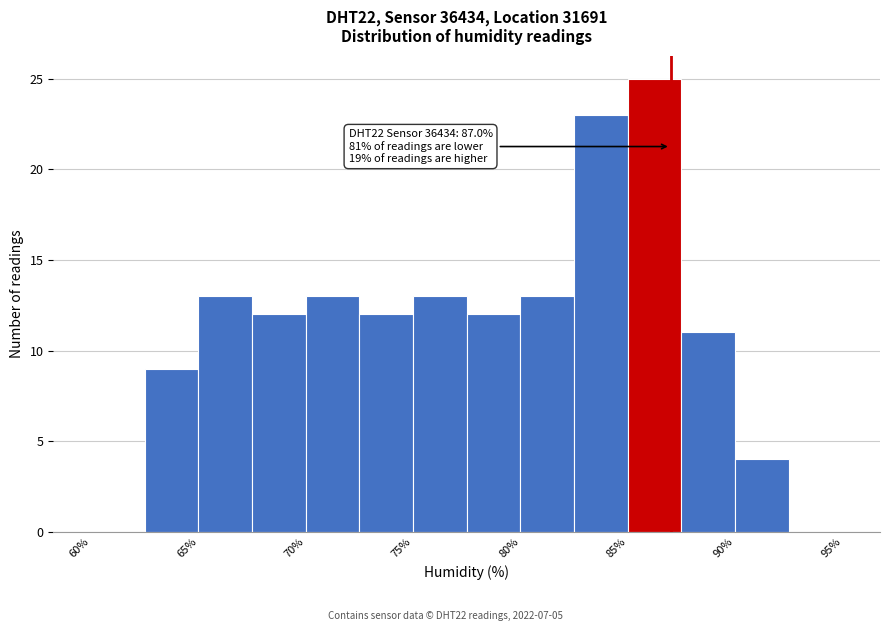

Over which range of the x-axis is the bar tallest?

85.0 to 87.5